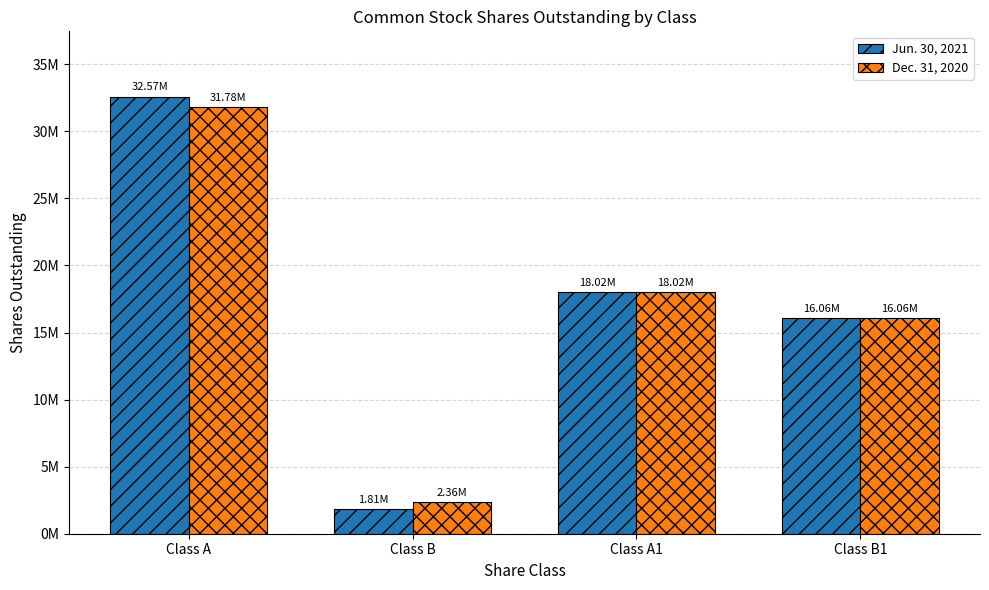

What is the label of the 4th bar from the right?

Class A